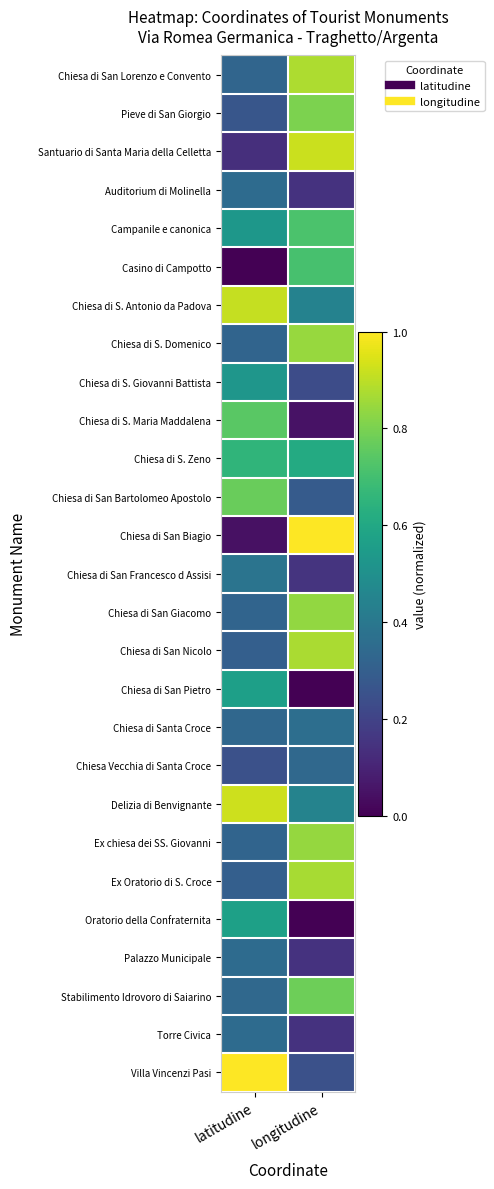

Reading left to right, what are all the values shown in this chart?

Chiesa di San Lorenzo e Convento: latitudine=0.3	longitudine=0.9
Pieve di San Giorgio: latitudine=0.3	longitudine=0.8
Santuario di Santa Maria della Celletta: latitudine=0.1	longitudine=0.9
Auditorium di Molinella: latitudine=0.4	longitudine=0.1
Campanile e canonica: latitudine=0.5	longitudine=0.7
Casino di Campotto: latitudine=0.0	longitudine=0.7
Chiesa di S. Antonio da Padova: latitudine=0.9	longitudine=0.4
Chiesa di S. Domenico: latitudine=0.3	longitudine=0.8
Chiesa di S. Giovanni Battista: latitudine=0.5	longitudine=0.2
Chiesa di S. Maria Maddalena: latitudine=0.7	longitudine=0.0
Chiesa di S. Zeno: latitudine=0.7	longitudine=0.6
Chiesa di San Bartolomeo Apostolo: latitudine=0.8	longitudine=0.3
Chiesa di San Biagio: latitudine=0.0	longitudine=1.0
Chiesa di San Francesco d Assisi: latitudine=0.4	longitudine=0.2
Chiesa di San Giacomo: latitudine=0.3	longitudine=0.8
Chiesa di San Nicolo: latitudine=0.3	longitudine=0.9
Chiesa di San Pietro: latitudine=0.6	longitudine=0.0
Chiesa di Santa Croce: latitudine=0.3	longitudine=0.4
Chiesa Vecchia di Santa Croce: latitudine=0.2	longitudine=0.3
Delizia di Benvignante: latitudine=0.9	longitudine=0.4
Ex chiesa dei SS. Giovanni: latitudine=0.3	longitudine=0.8
Ex Oratorio di S. Croce: latitudine=0.3	longitudine=0.9
Oratorio della Confraternita: latitudine=0.6	longitudine=0.0
Palazzo Municipale: latitudine=0.4	longitudine=0.1
Stabilimento Idrovoro di Saiarino: latitudine=0.3	longitudine=0.8
Torre Civica: latitudine=0.4	longitudine=0.1
Villa Vincenzi Pasi: latitudine=1.0	longitudine=0.2